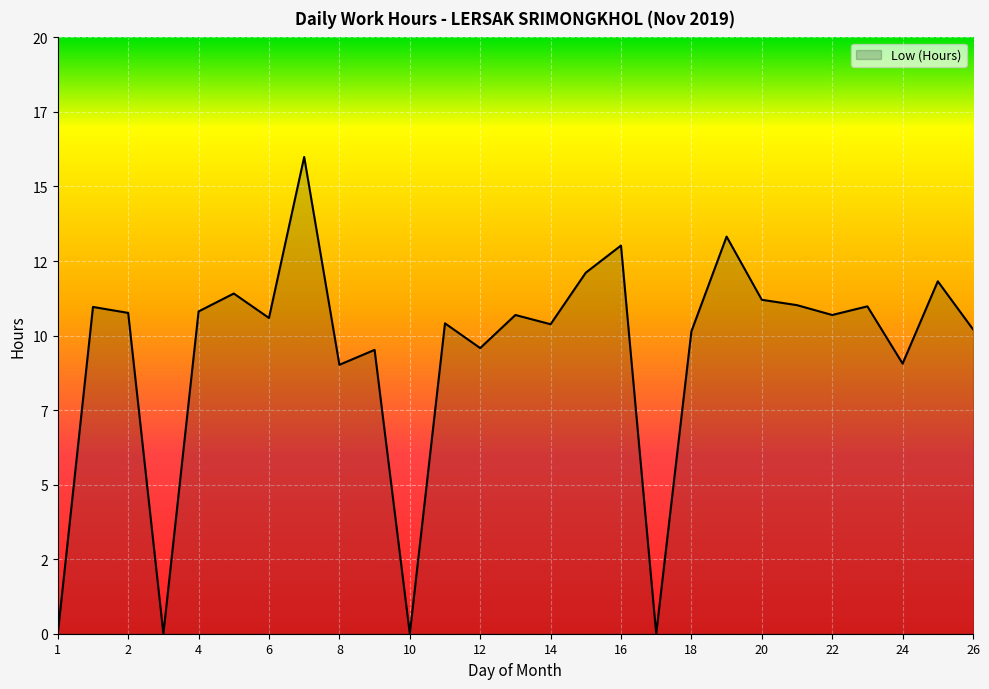

List the labels in order of value, largest first.

7, 19, 16, 15, 25, 5, 20, 21, 23, 1, 4, 2, 13, 22, 6, 11, 14, 26, 18, 12, 9, 24, 8, 1, 3, 10, 17